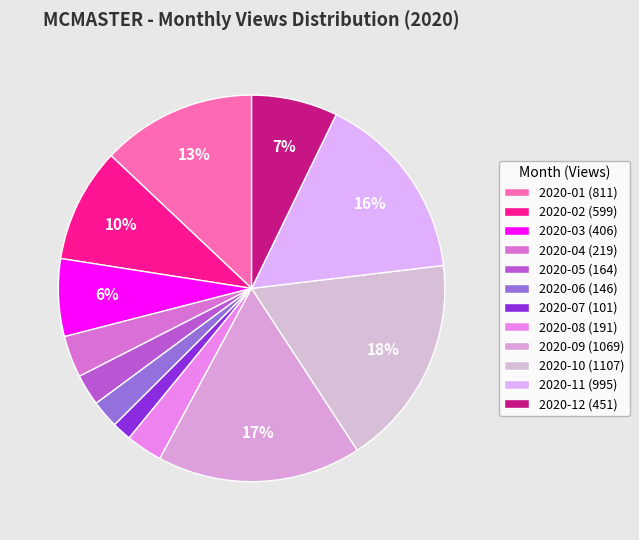

Rank the categories by value from lowest to highest.

2020-07, 2020-06, 2020-05, 2020-08, 2020-04, 2020-03, 2020-12, 2020-02, 2020-01, 2020-11, 2020-09, 2020-10